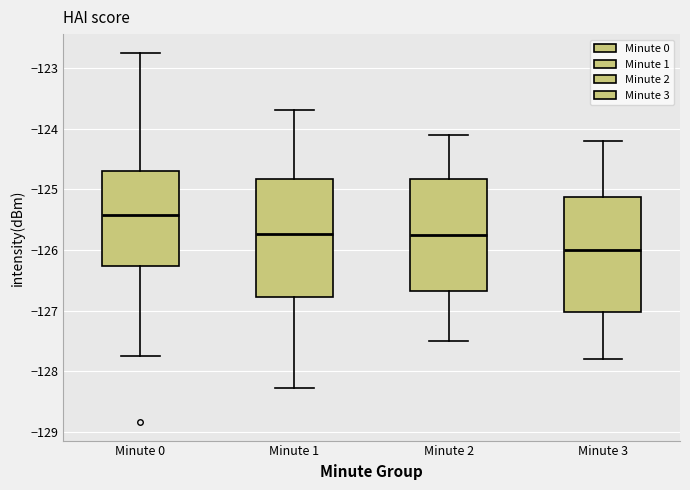

Reading left to right, transcribe this box plot: for each box, give where its median line is, the range the box spans, and where its two whiskers end, as read against the y-axis. The values are not printed on the chart, so give them approximately, as read against the axis.

Minute 0: median -125.4, box -126.3 to -124.7, whiskers -127.7 to -122.7
Minute 1: median -125.7, box -126.8 to -124.8, whiskers -128.3 to -123.7
Minute 2: median -125.7, box -126.7 to -124.8, whiskers -127.5 to -124.1
Minute 3: median -126.0, box -127.0 to -125.1, whiskers -127.8 to -124.2